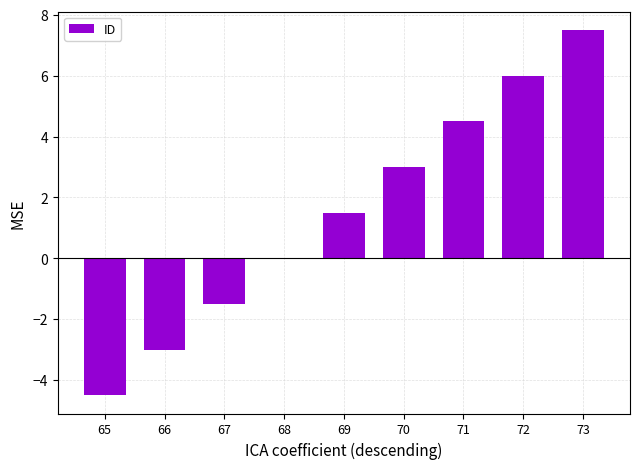

What is the sum of the values at 67 and 71?

3.0